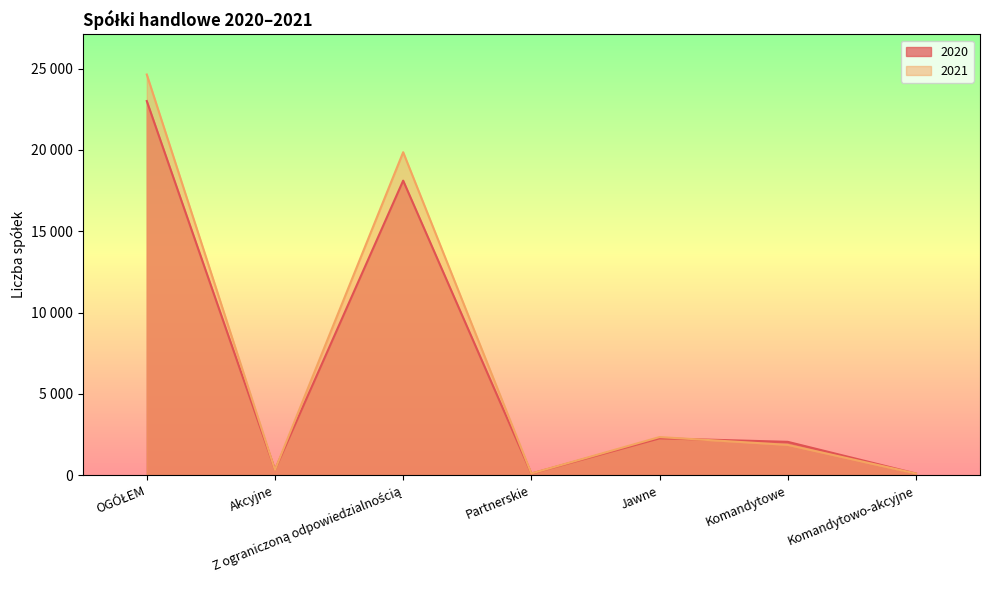

Which label corresponds to the smallest value in the chart?

Partnerskie